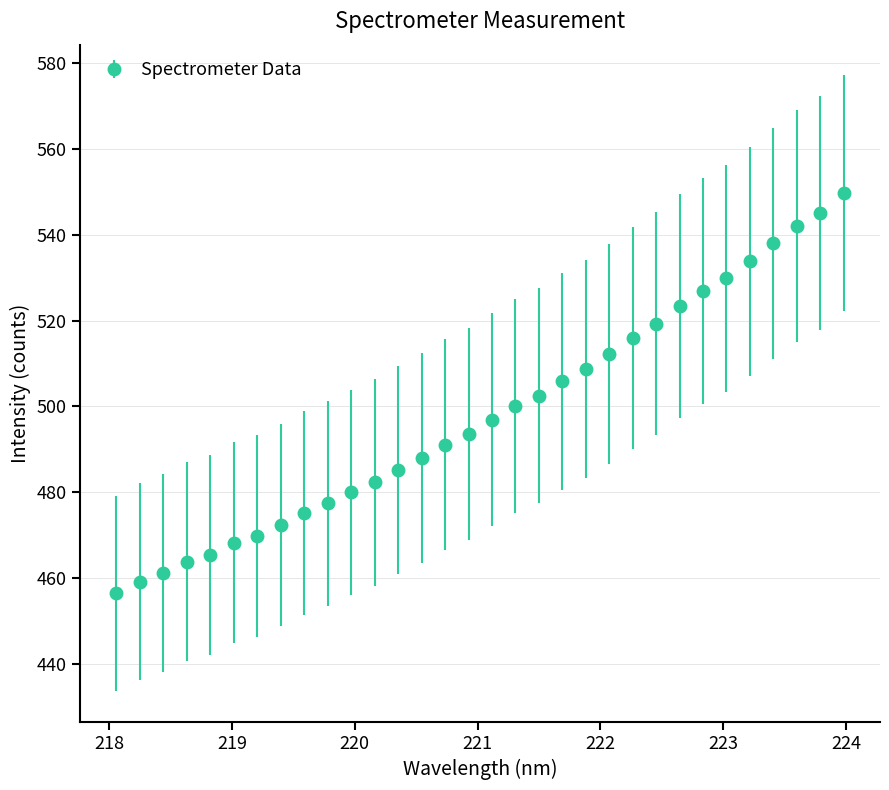

What is the greatest value displayed?

549.7